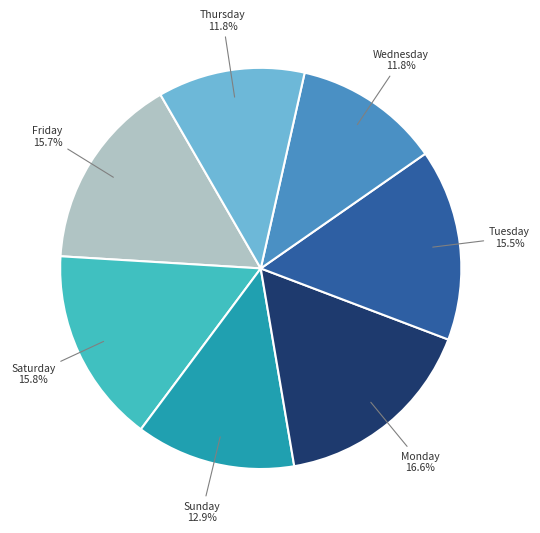

Is there any slice that represents more than half of the pie?

No